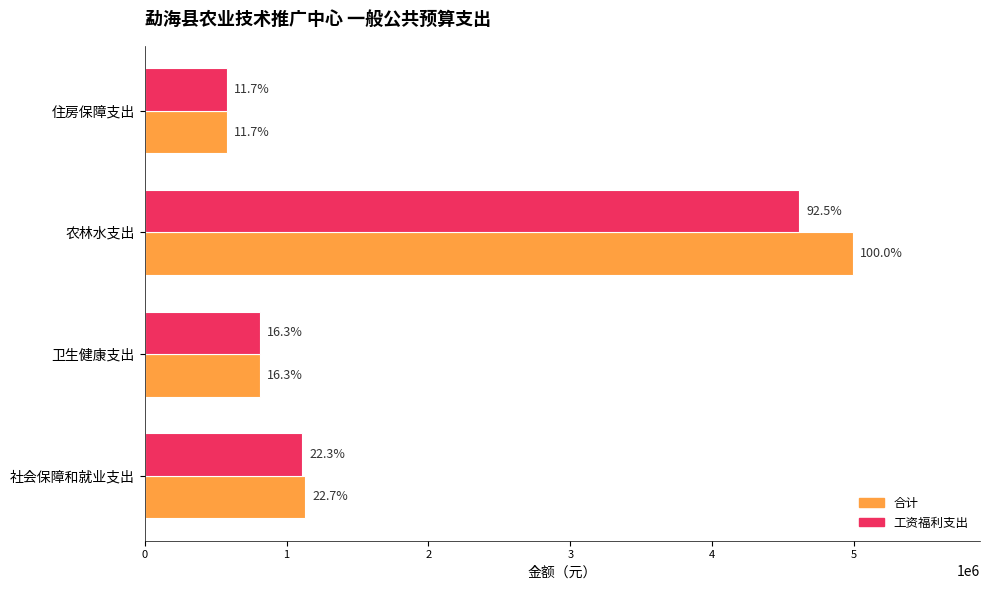

What are all the series names shown in the legend?

合计, 工资福利支出